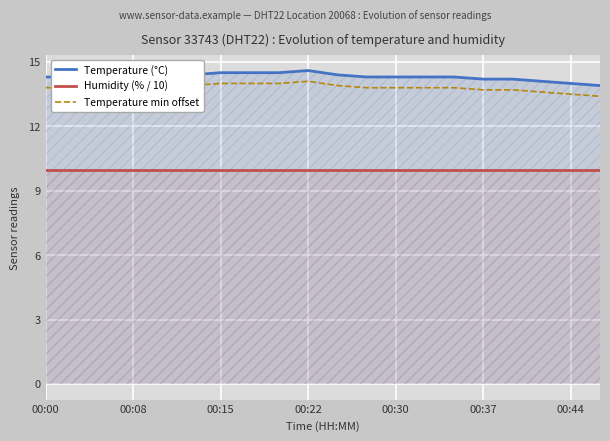

How many interior local peaks does the Temperature (°C) series have?

2